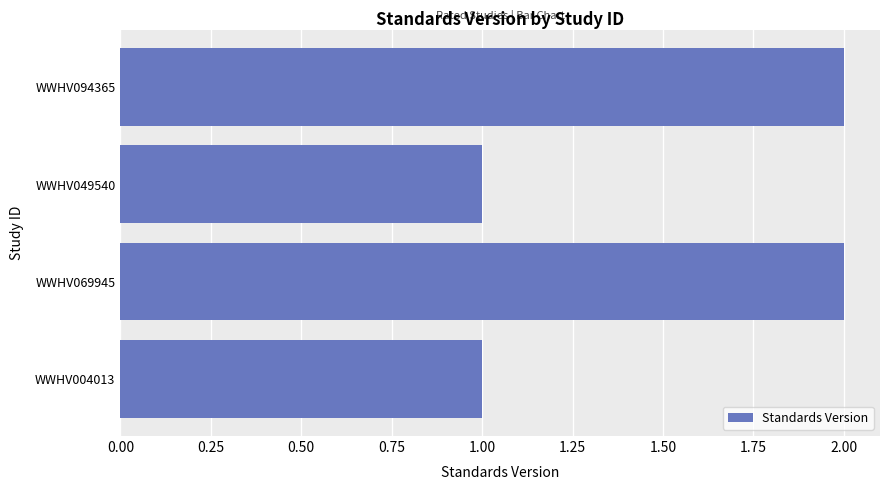

What is the smallest value displayed?

1